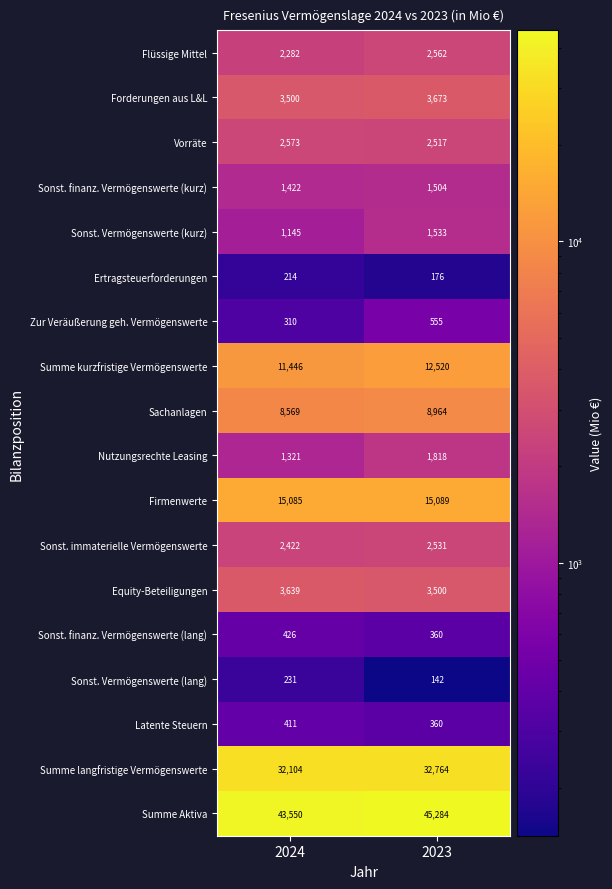

Is it true that Summe langfristige Vermögenswerte equals 50249 at 2023?

False